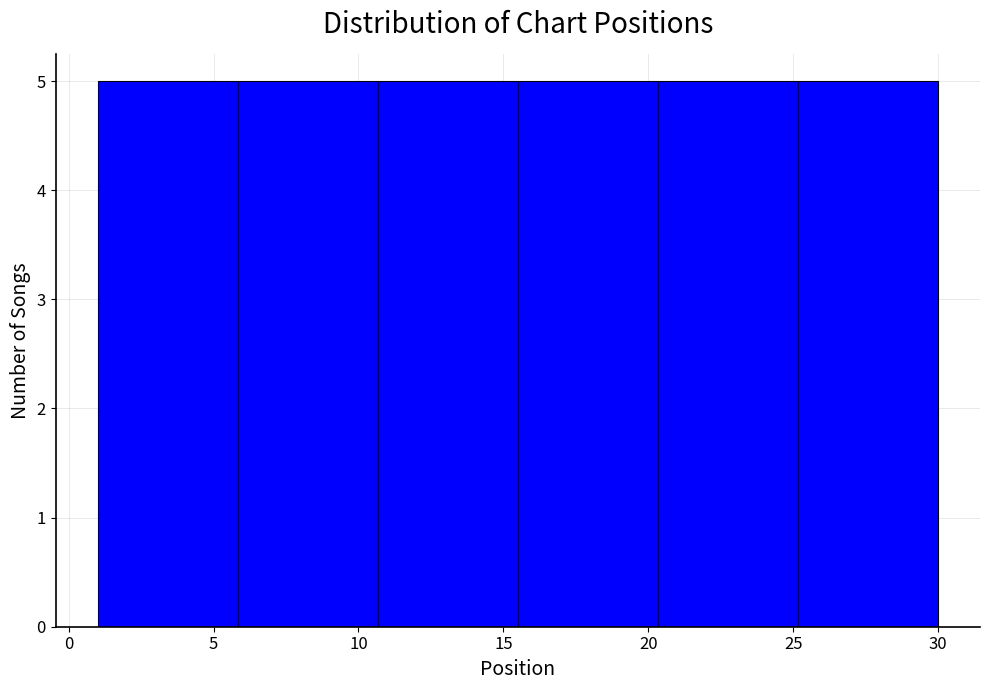

Reading left to right, transcribe this chart: for each bar, give the range it covers on the x-axis and its height. Neither the bar edges nor the heights are printed on the chart, so give them approximately, as read against the axes.

1.0 to 6.0: 5
6.0 to 10.5: 5
10.5 to 15.5: 5
15.5 to 20.5: 5
20.5 to 25.0: 5
25.0 to 30.0: 5